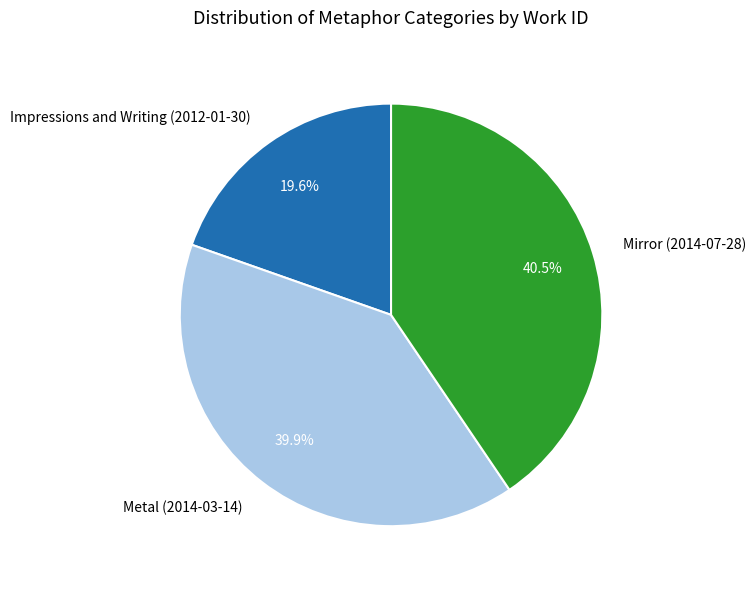

To the nearest percent, what percentage of the pie is Impressions and Writing (2012-01-30)?

20%